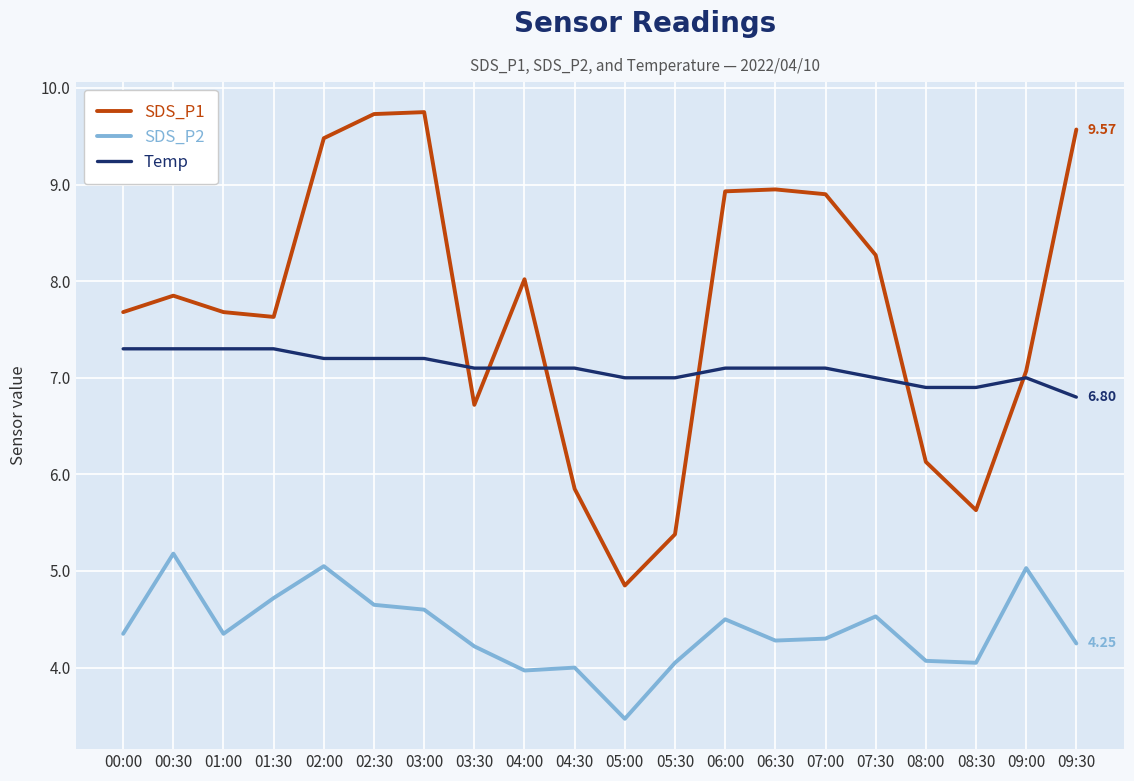

The value of SDS_P1 at 05:00 is 4.8. True or false?

True